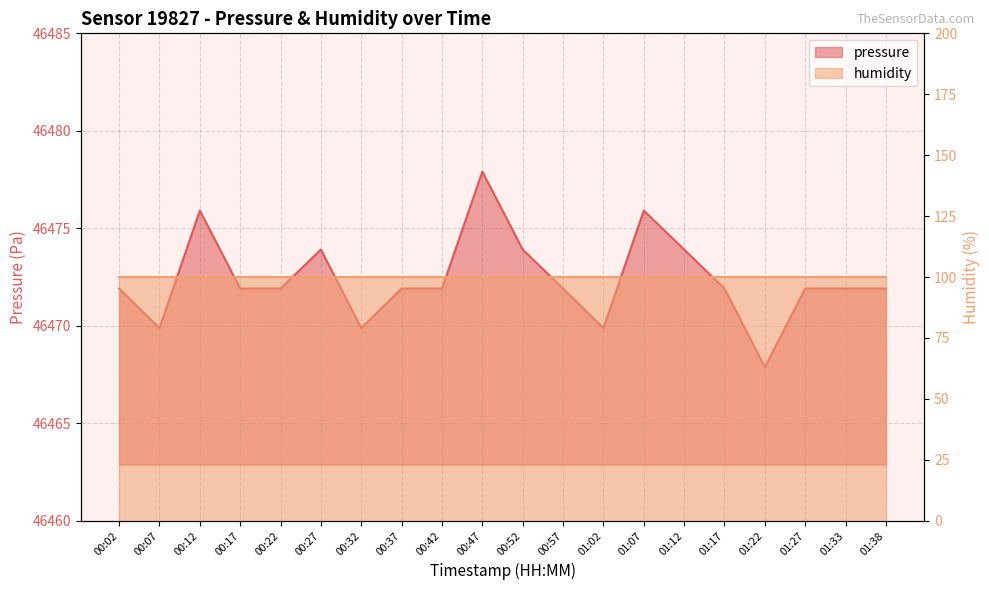

Where does the data first go above 46471?

00:02